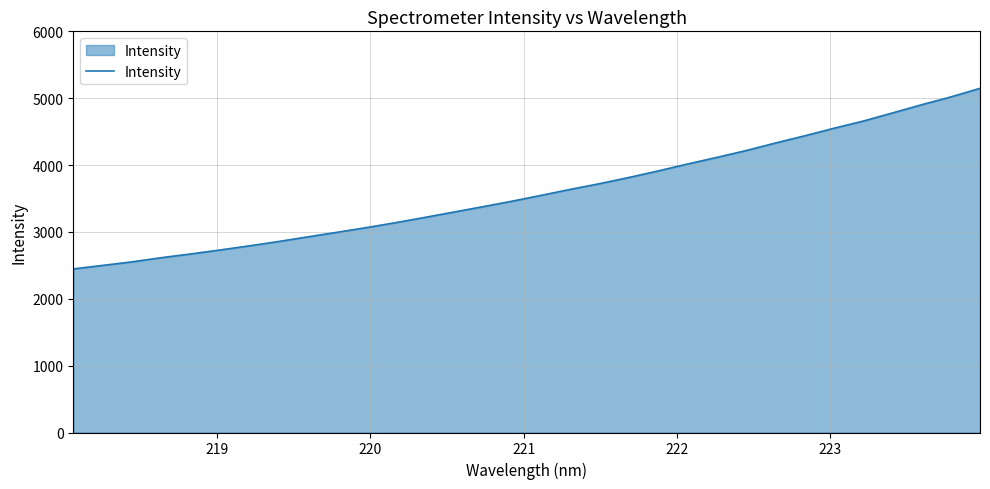

What is the minimum value shown in the chart?

2446.5